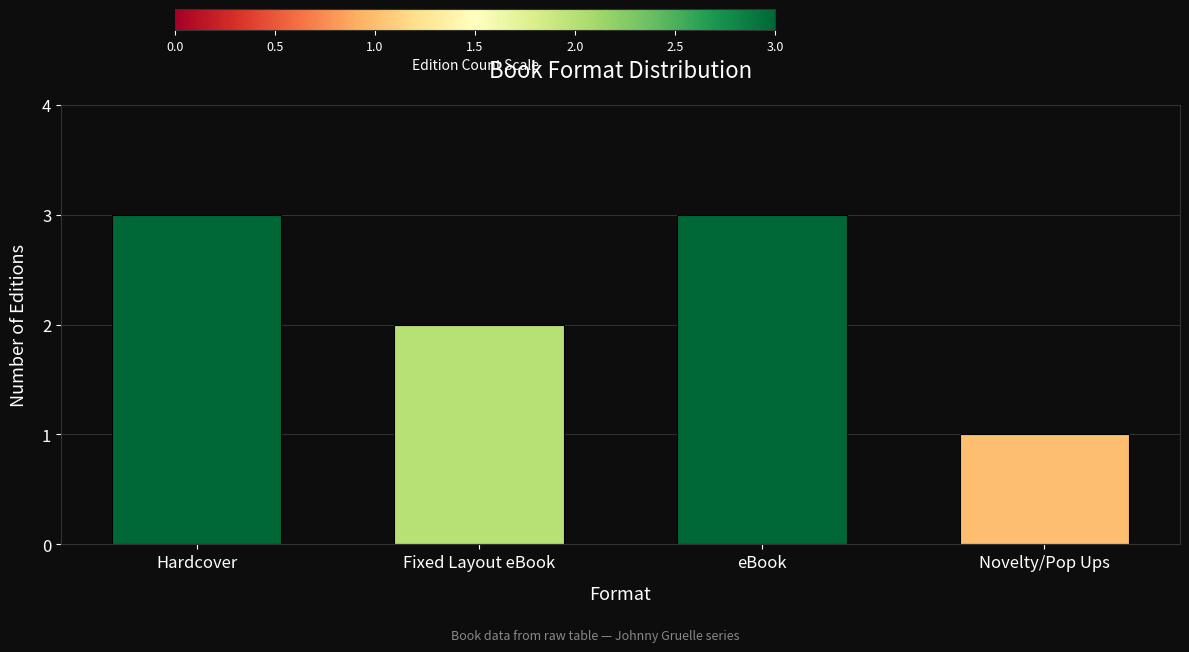

How many distinct data groups are displayed?

1